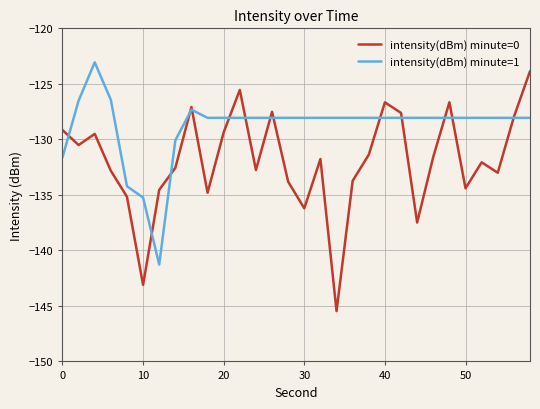

How many lines are shown in the chart?

2